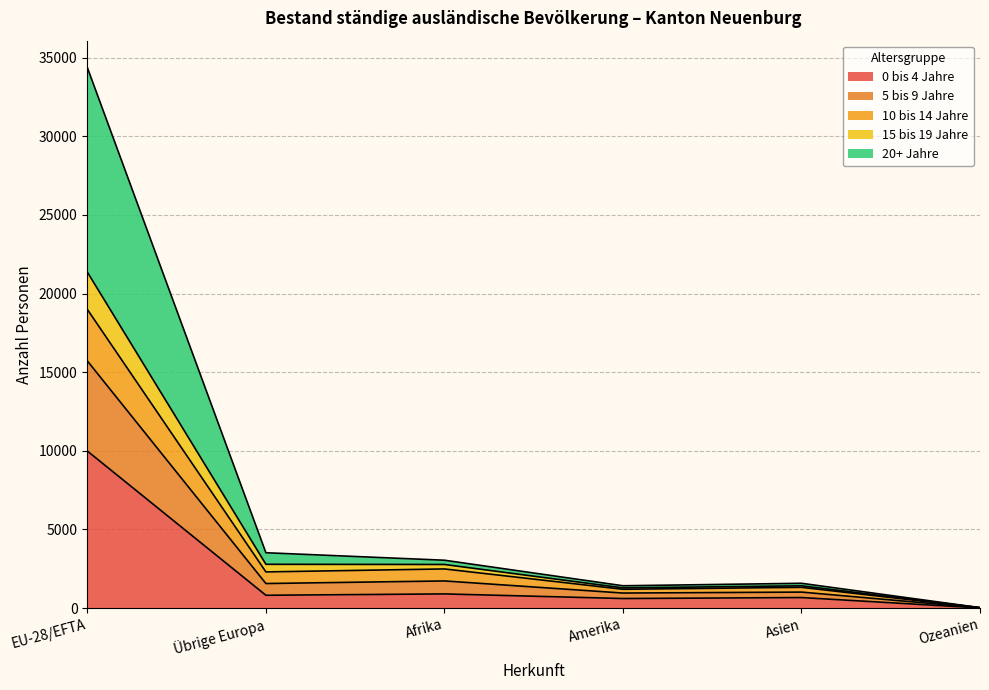

True or false: 5 bis 9 Jahre and 0 bis 4 Jahre cross at least once.

False